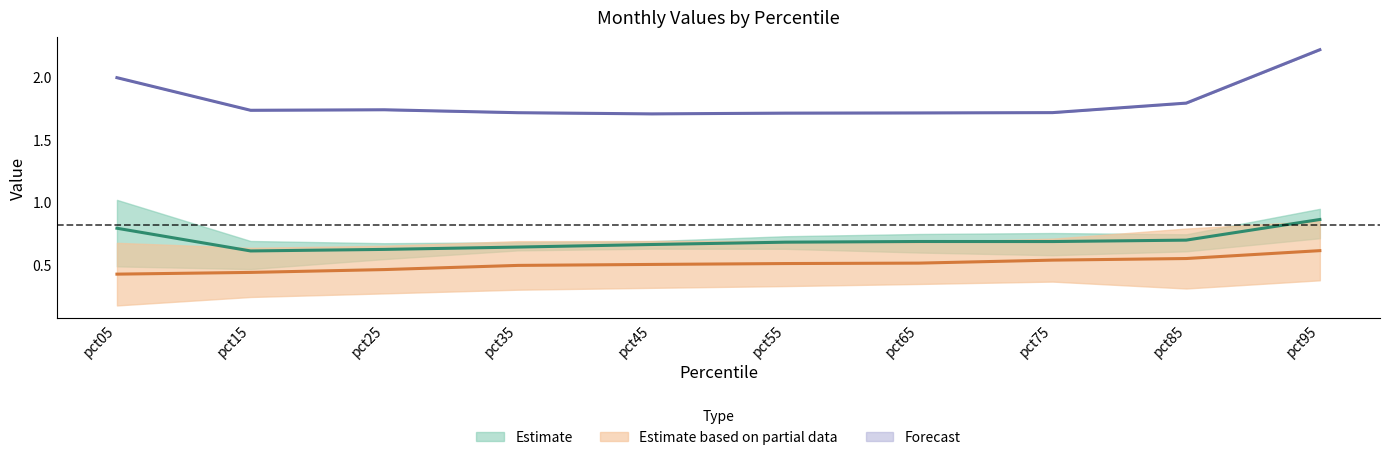

What is the value of the Apr point at the 3rd from the left?

0.6